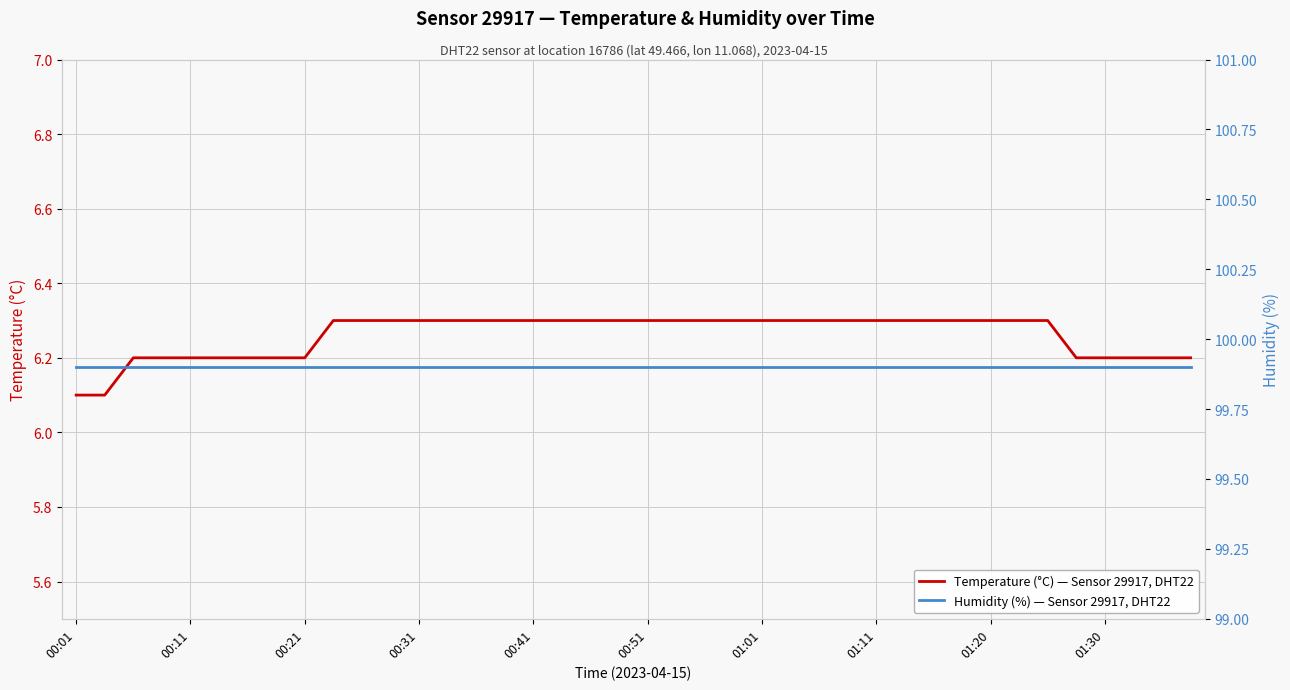

Count the Temperature (°C) — Sensor 29917, DHT22 values in the range 6 to 7.

40